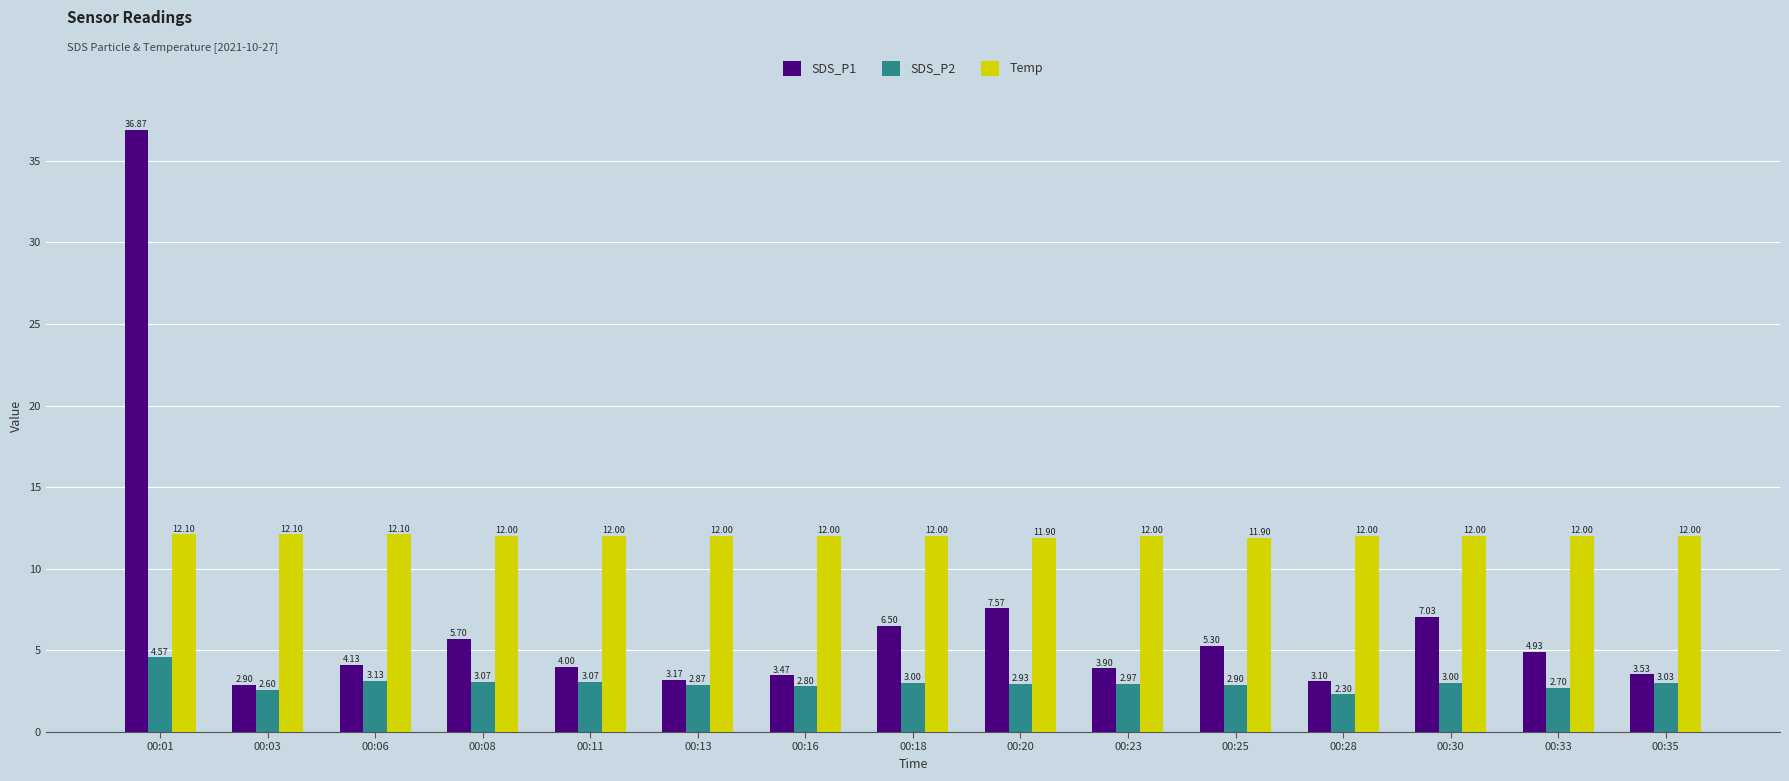

At which label does SDS_P2 reach its peak?

00:01